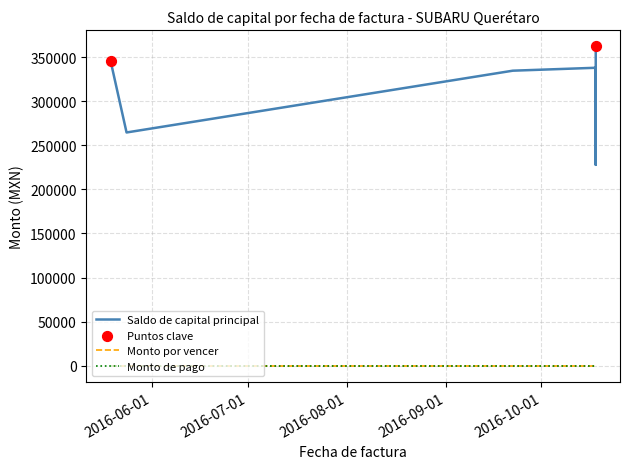

What are all the series names shown in the legend?

Saldo de capital principal, Monto por vencer, Monto de pago